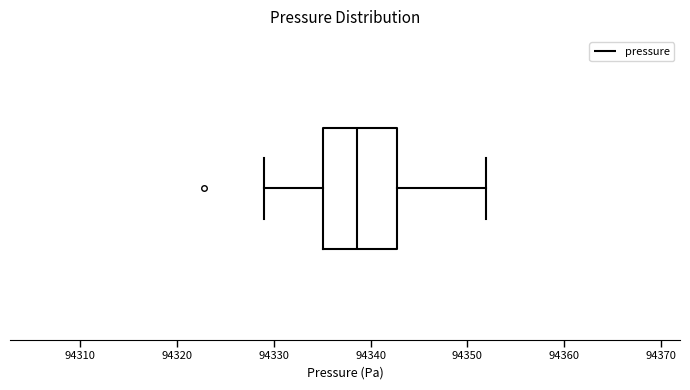

Where is the left edge of the box on the x-axis? The values are not printed on the chart, so give them approximately, as read against the axis.

94335